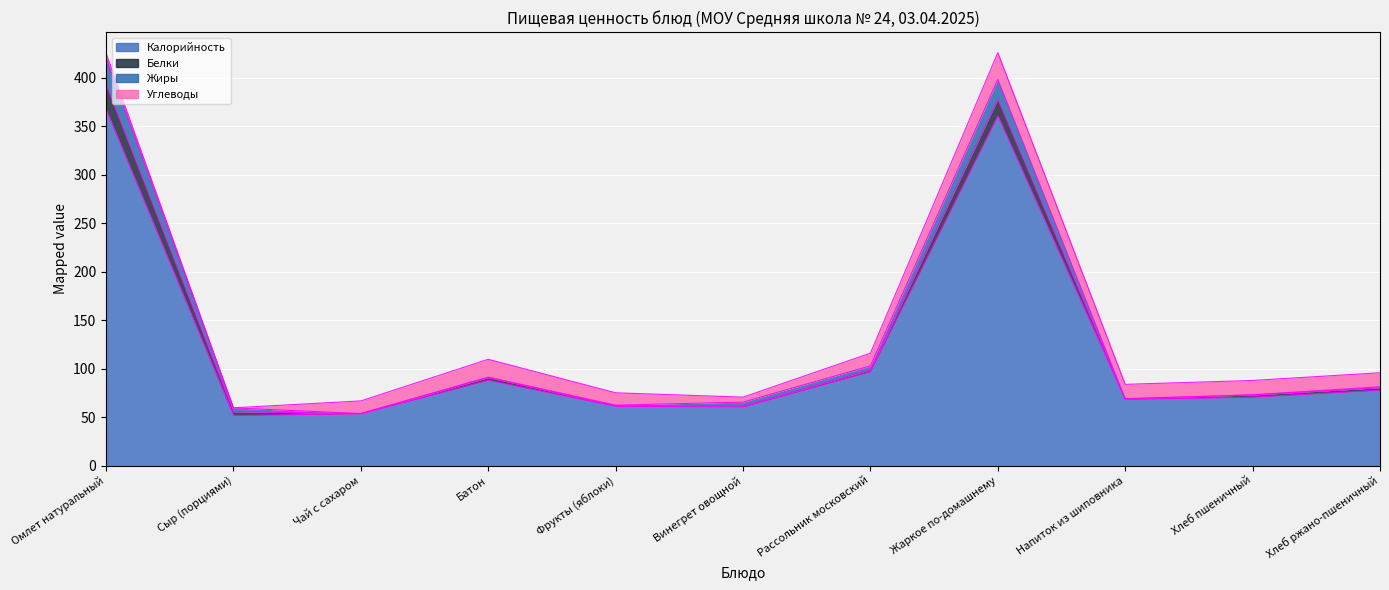

Reading left to right, list all the values displayed in this chart.

Калорийность: Омлет натуральный=367.6	Сыр (порциями)=51.6	Чай с сахаром=53.4	Батон=88.0	Фрукты (яблоки)=61.1	Винегрет овощной=60.5	Рассольник московский=96.9	Жаркое по-домашнему=360.9	Напиток из шиповника=68.3	Хлеб пшеничный=70.5	Хлеб ржано-пшеничный=77.7
Белки: Омлет натуральный=25.7	Сыр (порциями)=3.9	Чай с сахаром=0.2	Батон=2.8	Фрукты (яблоки)=0.6	Винегрет овощной=0.9	Рассольник московский=2.0	Жаркое по-домашнему=17.2	Напиток из шиповника=0.5	Хлеб пшеничный=2.3	Хлеб ржано-пшеничный=2.5
Жиры: Омлет натуральный=27.4	Сыр (порциями)=3.9	Чай с сахаром=0.1	Батон=0.4	Фрукты (яблоки)=0.6	Винегрет овощной=4.1	Рассольник московский=4.0	Жаркое по-домашнему=20.4	Напиток из шиповника=0.2	Хлеб пшеничный=0.2	Хлеб ржано-пшеничный=1.0
Углеводы: Омлет натуральный=4.6	Сыр (порциями)=0.1	Чай с сахаром=13.0	Батон=18.4	Фрукты (яблоки)=12.7	Винегрет овощной=5.1	Рассольник московский=13.1	Жаркое по-домашнему=27.6	Напиток из шиповника=14.8	Хлеб пшеничный=14.8	Хлеб ржано-пшеничный=14.5